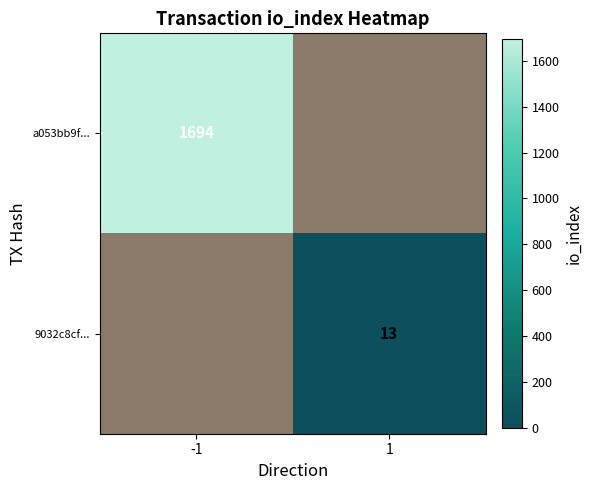

The a053bb9f... series shows 2443 at -1. True or false?

False